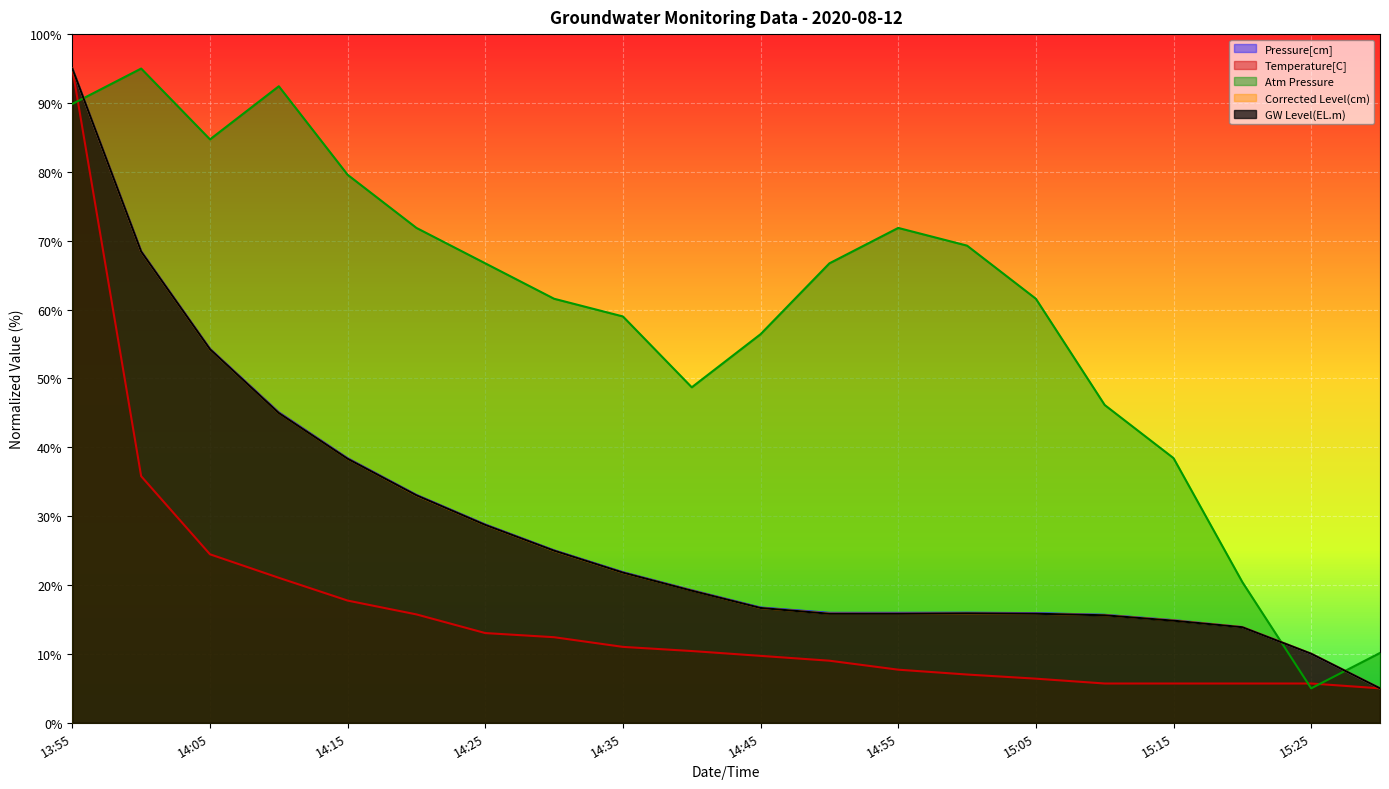

What is the maximum value shown in the chart?

95.0